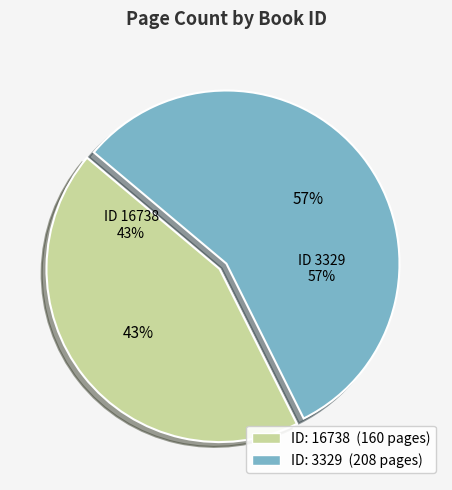

What is the ratio of the value at 3329 to the value at 16738?

1.3